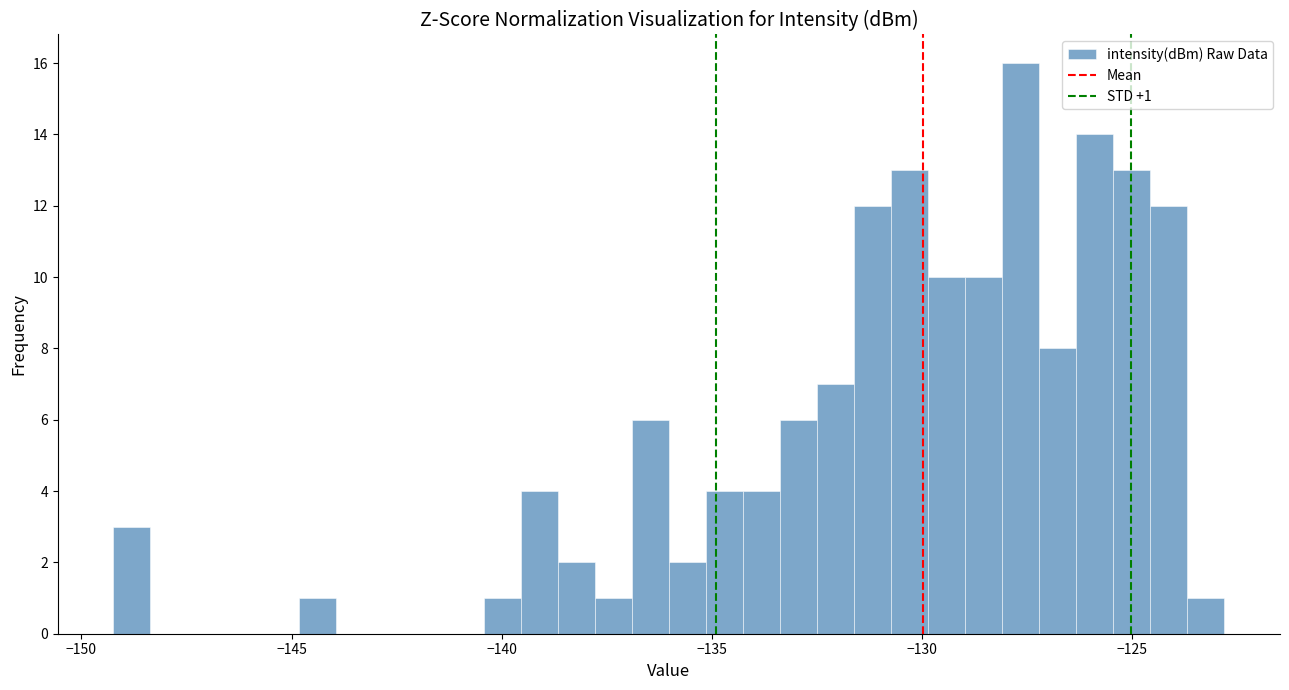

Read against the x-axis, roughly where is the centre of the tallest bar?

-127.5